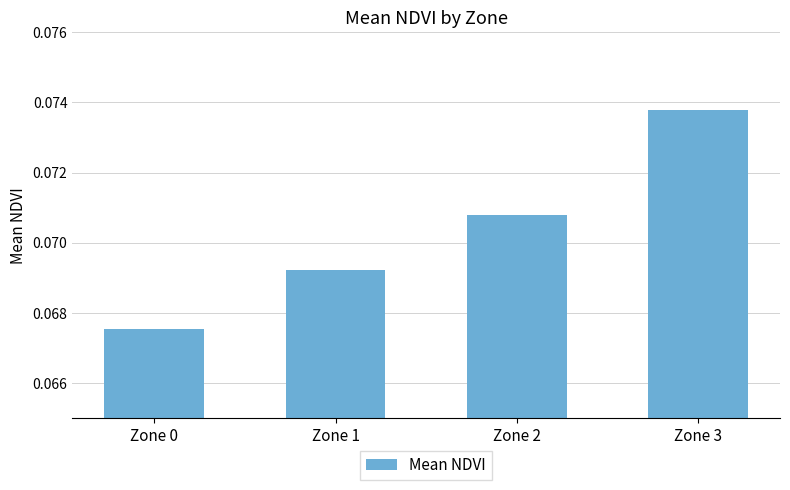

How many series are shown in this chart?

1